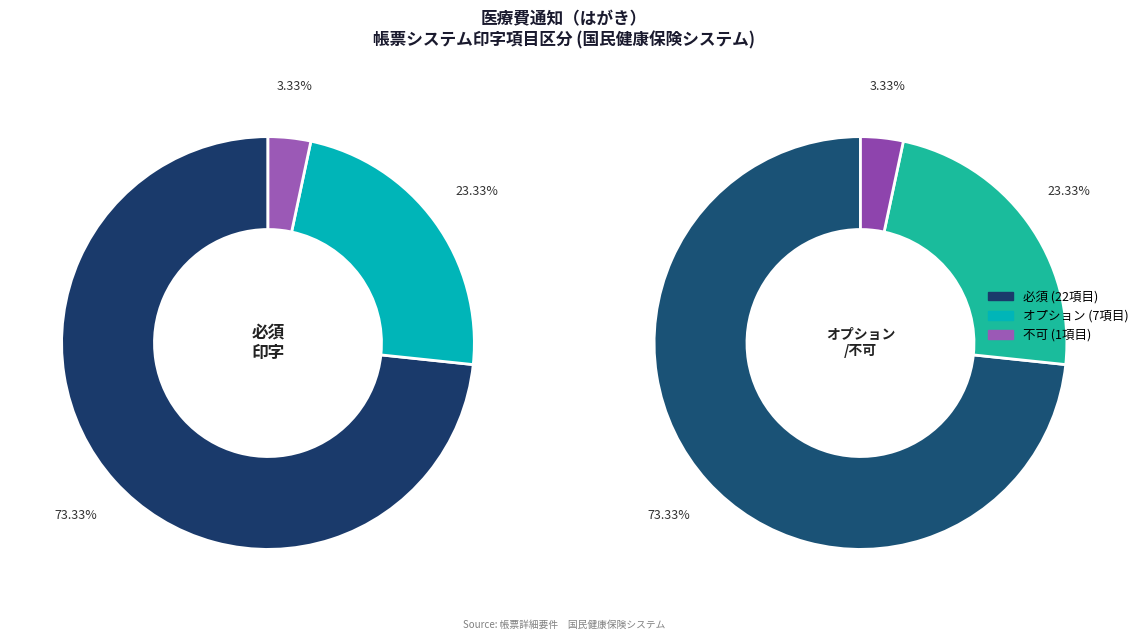

Which slice is the largest?

必須